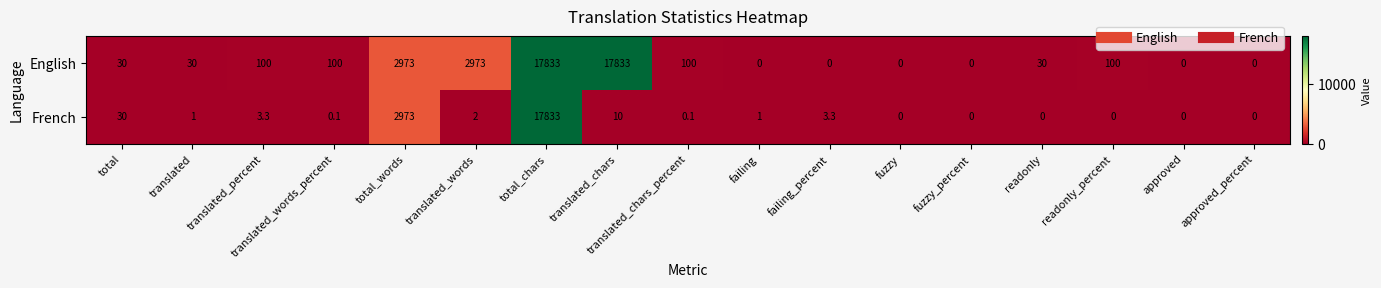

What is the spread (max minus min) of values at translated?

29.0